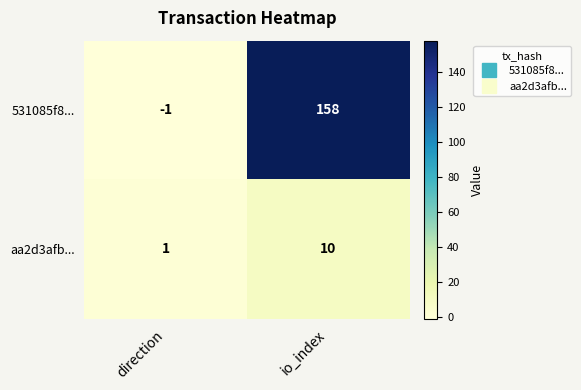

How many series are shown in this chart?

2